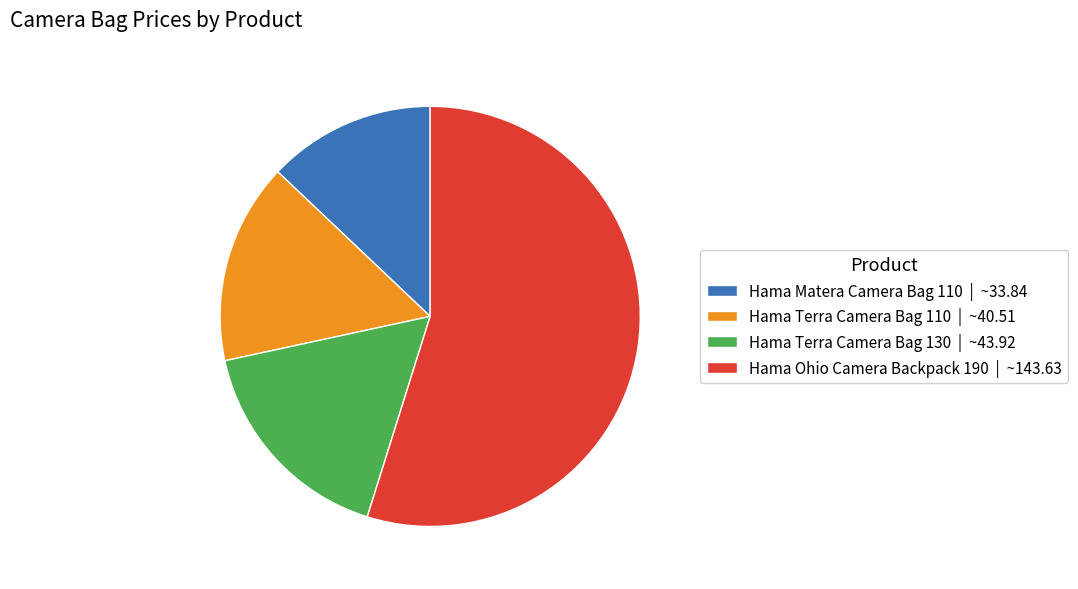

Which has a higher value, Hama Ohio Camera Backpack 190 or Hama Terra Camera Bag 110?

Hama Ohio Camera Backpack 190